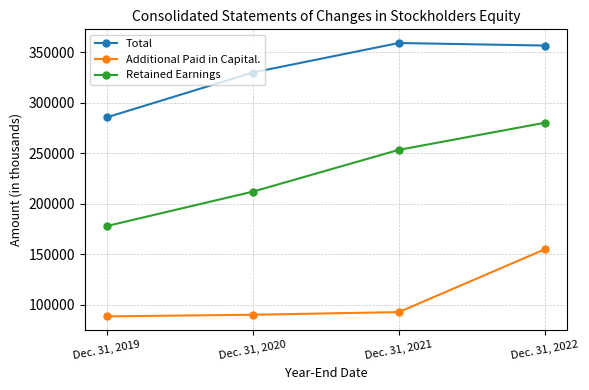

What is the difference between the second highest and minimum values in the Additional Paid in Capital. series?

4228